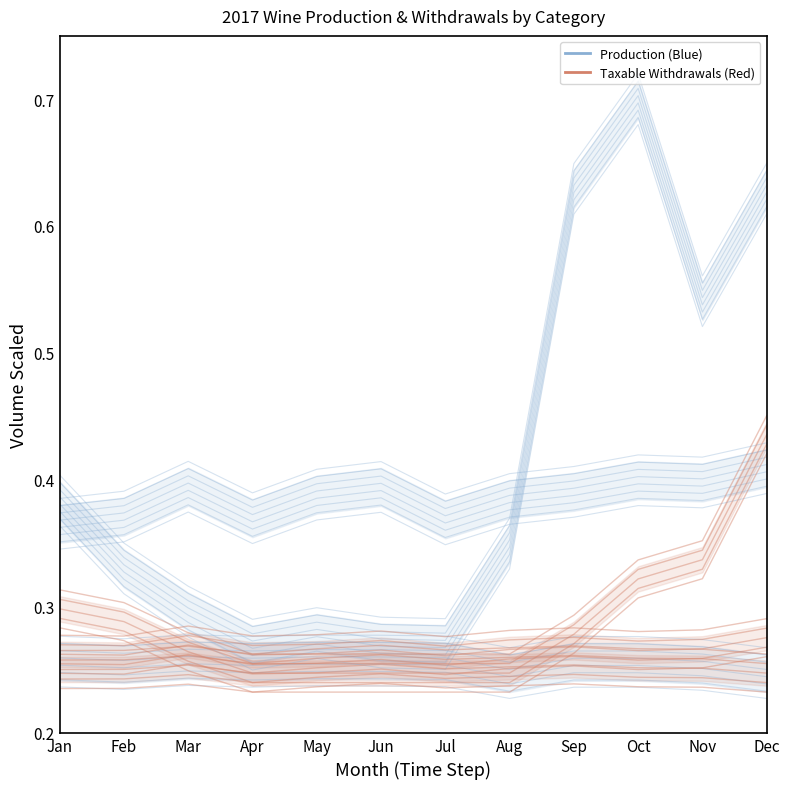

The Still Wine > 14% (Taxable) series shows 0.3 at Feb. True or false?

True